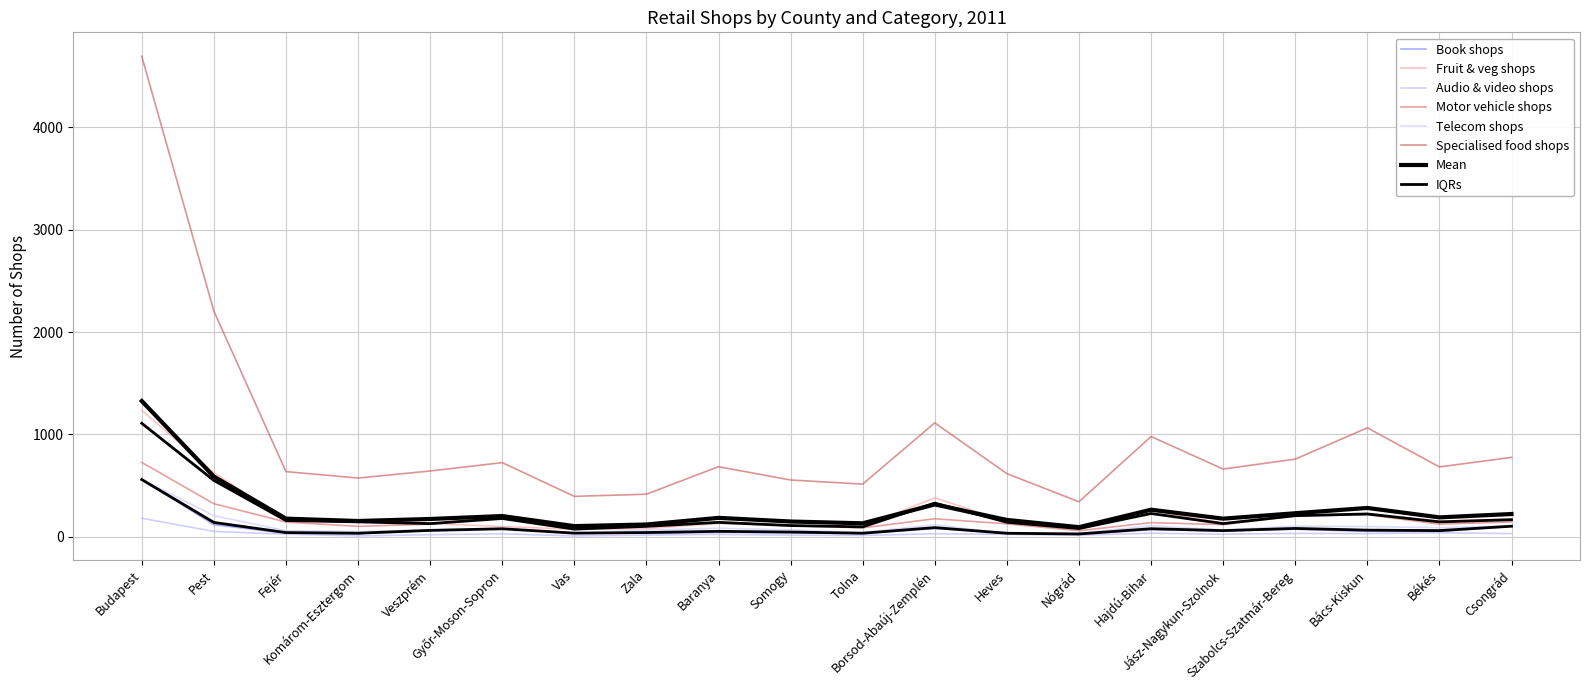

Between Budapest and Jász-Nagykun-Szolnok, which series saw the biggest shift?

Specialised food shops